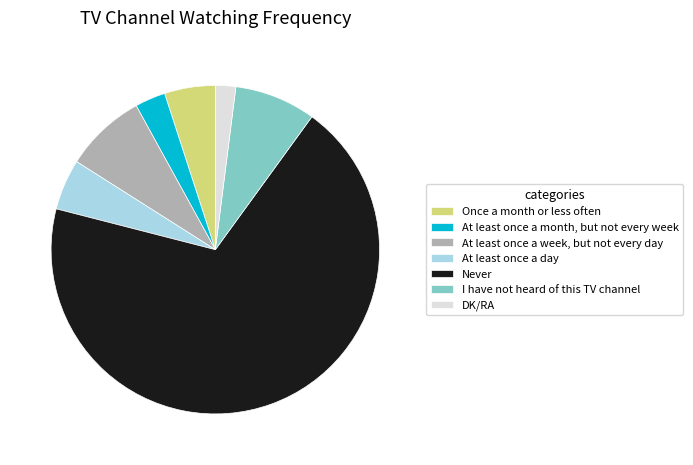

The I have not heard of this TV channel slice represents 19% of the pie. True or false?

False